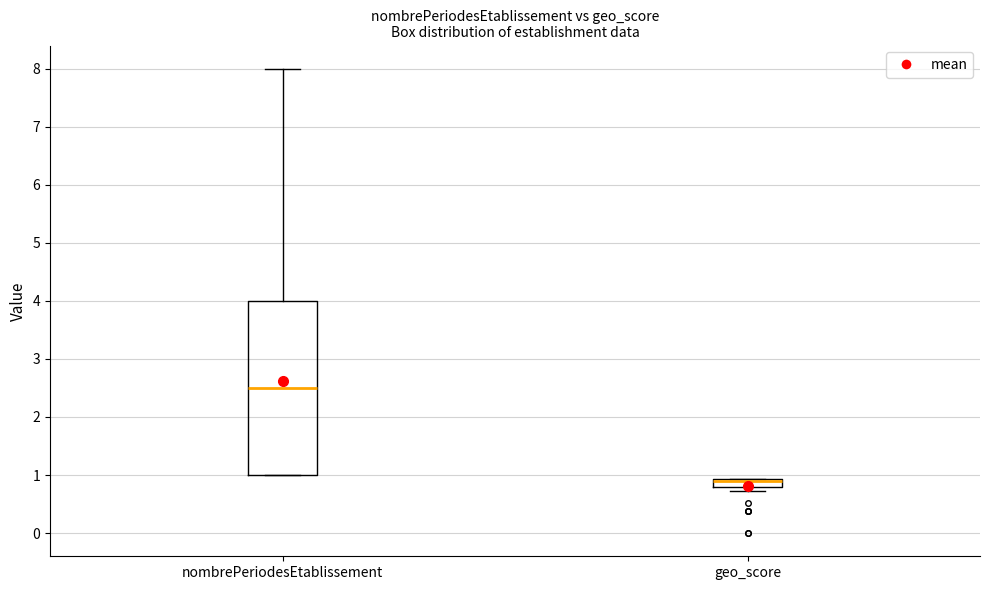

Where does the median line of the box for nombrePeriodesEtablissement sit on the y-axis? The values are not printed on the chart, so give them approximately, as read against the axis.

2.5